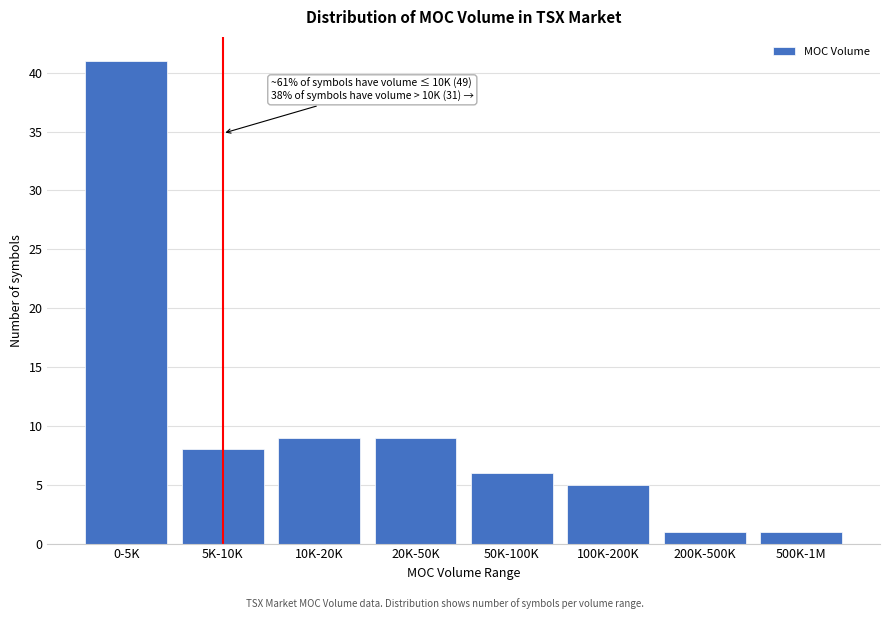

Reading right to left, extract all data points from this chart.

500K-1M=1	200K-500K=1	100K-200K=5	50K-100K=6	20K-50K=9	10K-20K=9	5K-10K=8	0-5K=41